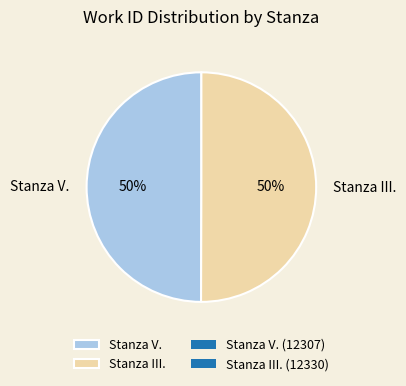

To the nearest percent, what percentage of the pie is Stanza III.?

50%